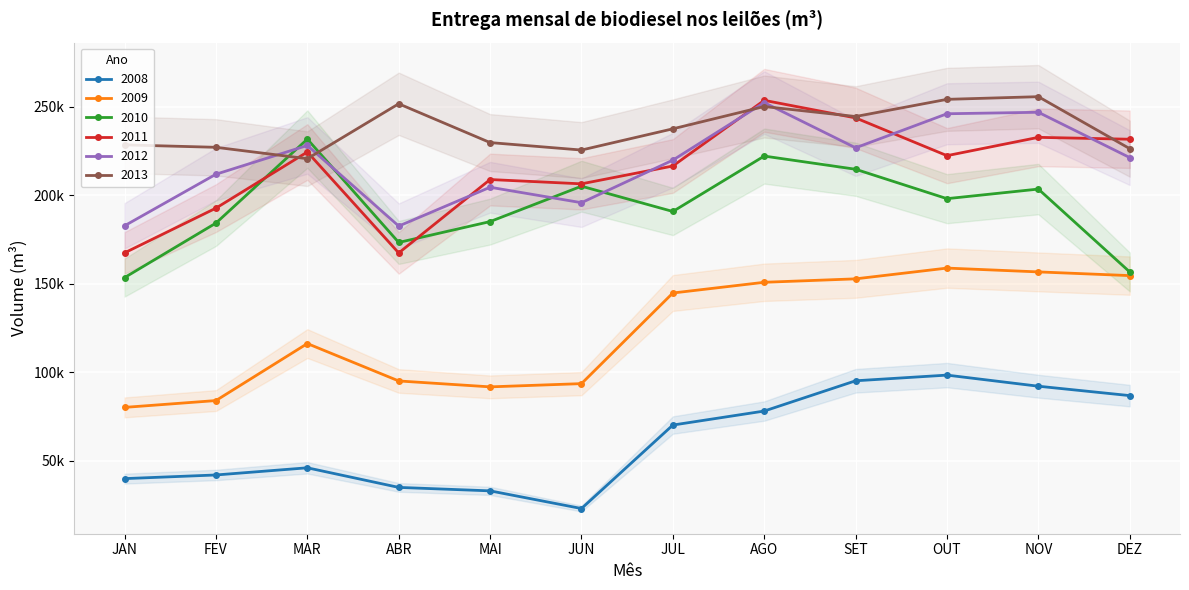

Which series has the largest range (max minus min)?

2011